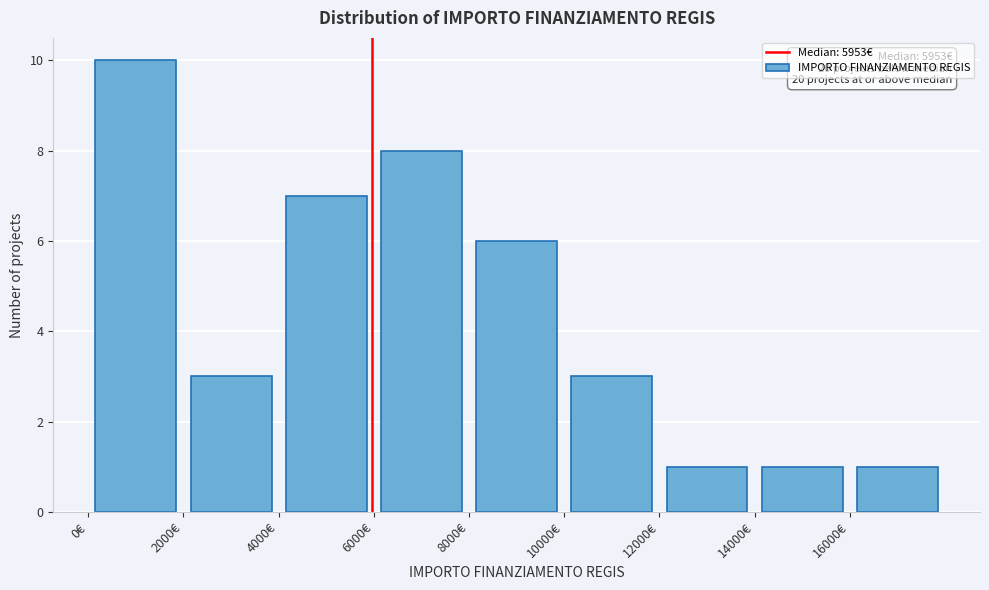

Over which range of the x-axis is the bar tallest?

0 to 2000